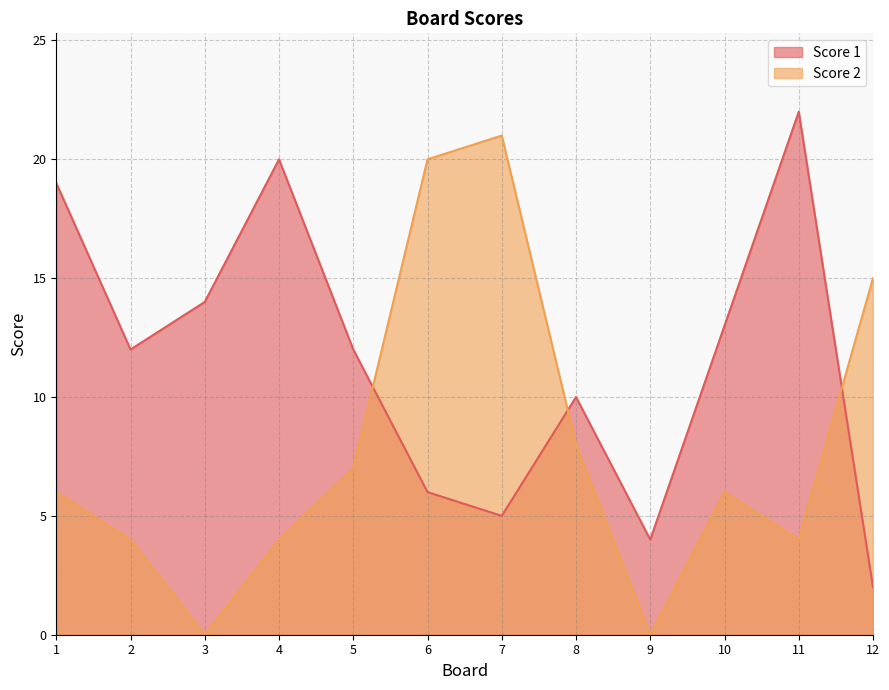

Which category has the highest value across all series?

11